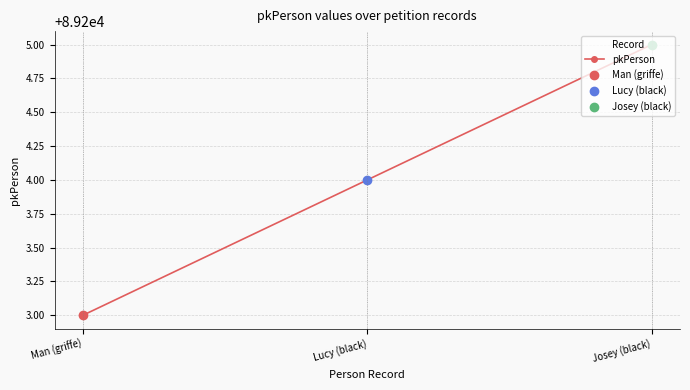

What is the label of the 1st point from the right?

Josey (black)